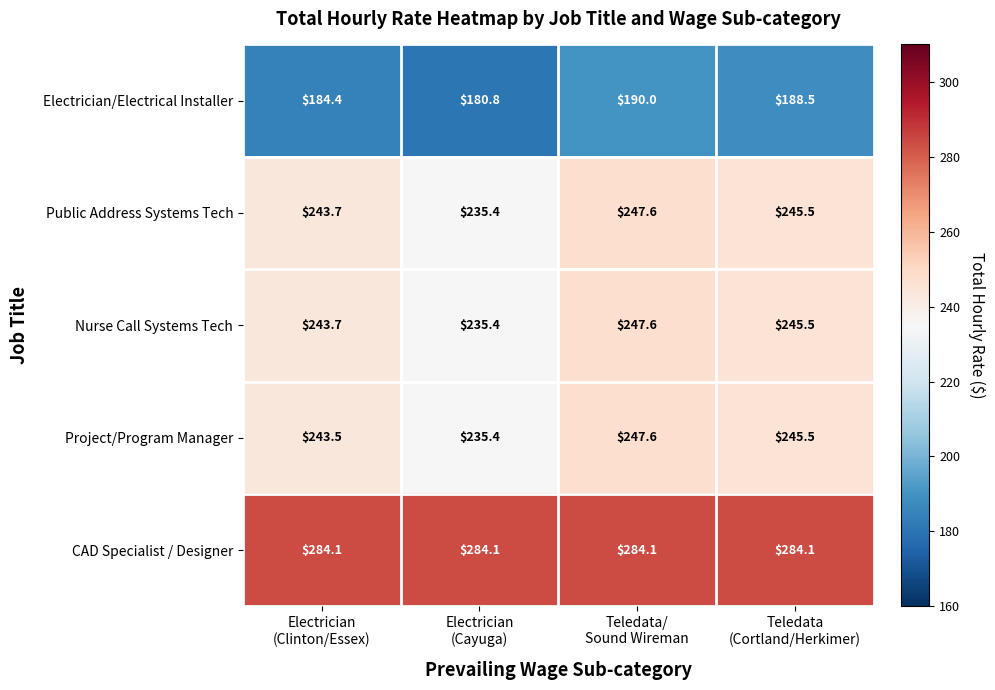

Reading left to right, extract all data points from this chart.

Electrician/Electrical Installer: 184.4	180.8	190.0	188.5
Public Address Systems Tech: 243.7	235.4	247.6	245.5
Nurse Call Systems Tech: 243.7	235.4	247.6	245.5
Project/Program Manager: 243.5	235.4	247.6	245.5
CAD Specialist / Designer: 284.1	284.1	284.1	284.1